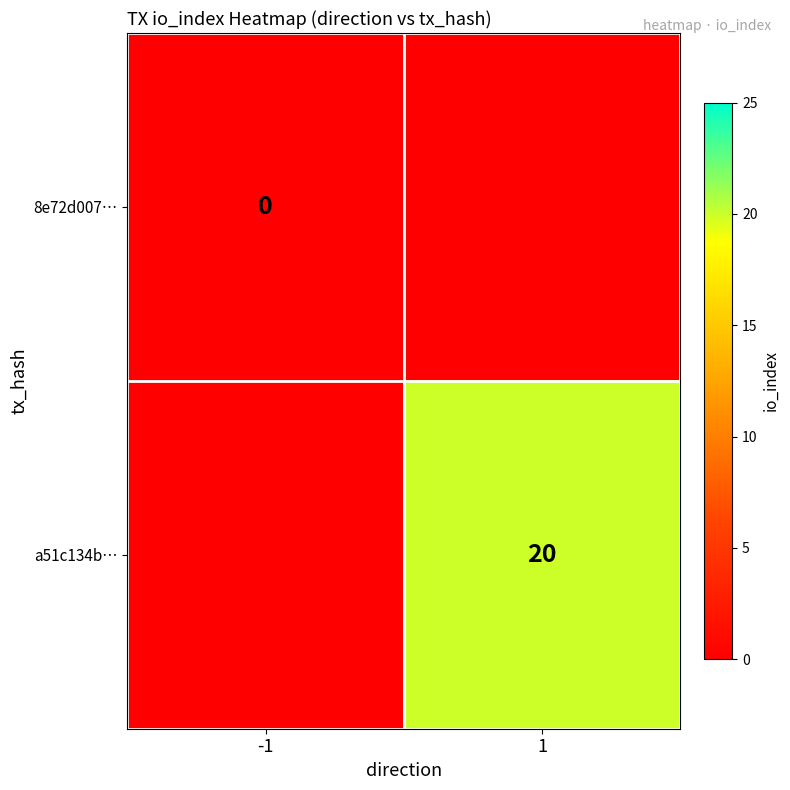

How many categories are shown in the chart?

2